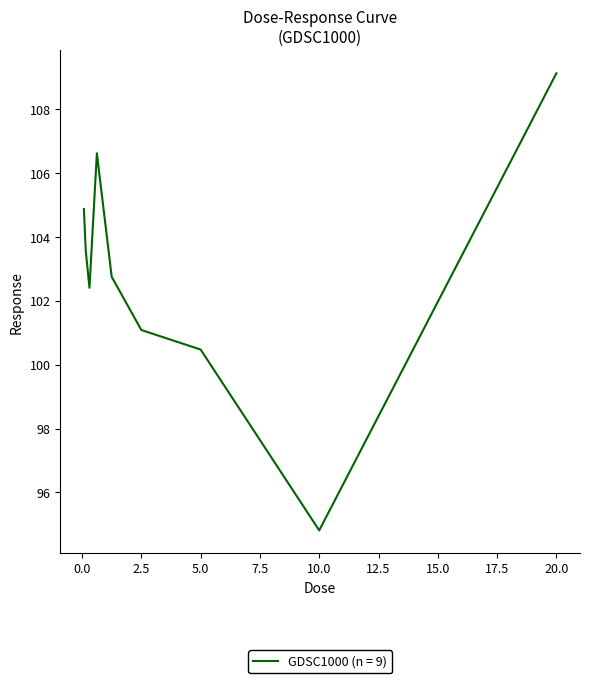

Reading left to right, extract all data points from this chart.

104.9	103.6	102.4	106.6	102.8	101.1	100.5	94.8	109.1